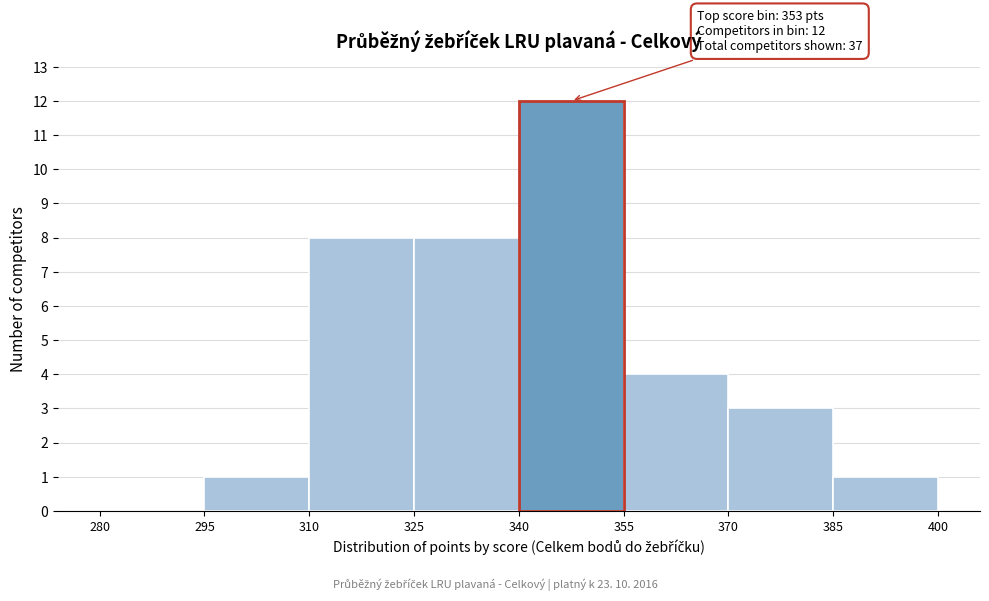

Over which range of the x-axis is the bar tallest?

340 to 355